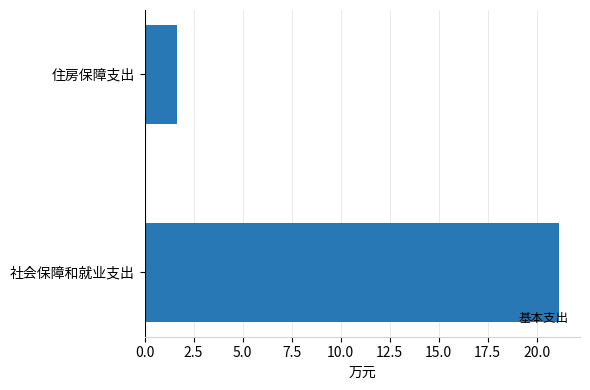

How many bars are there in total?

2